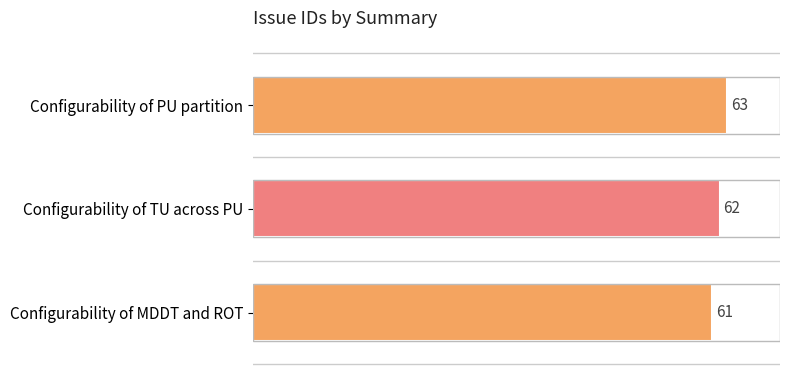

Count the values in the range 61 to 63.

3